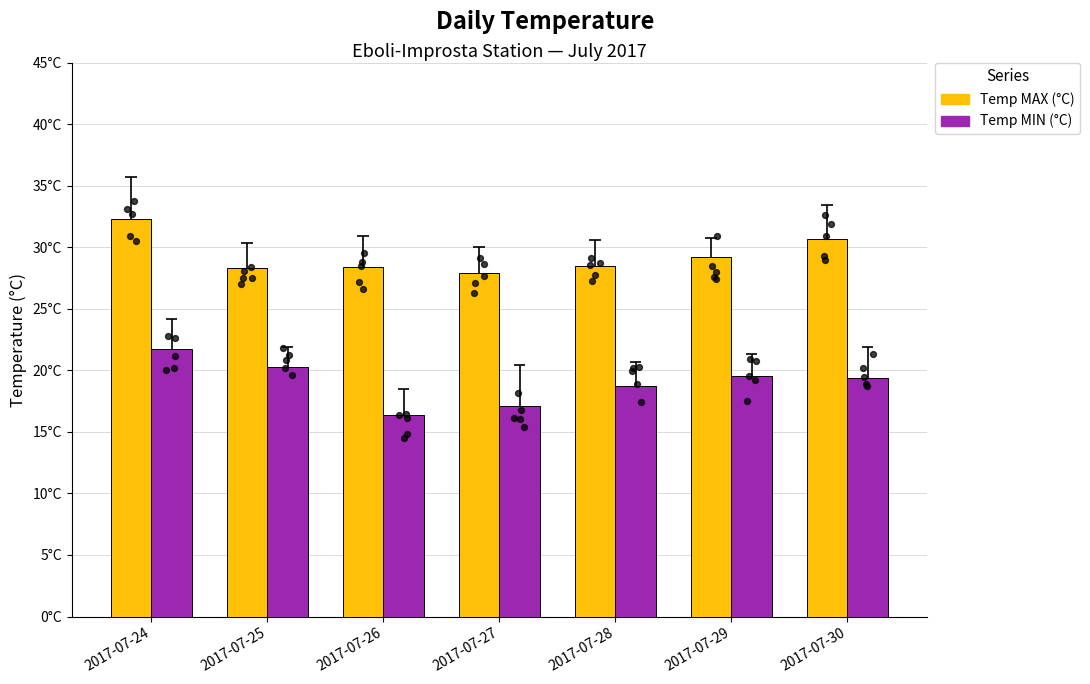

What are all the series names shown in the legend?

Temp MAX (°C), Temp MIN (°C)